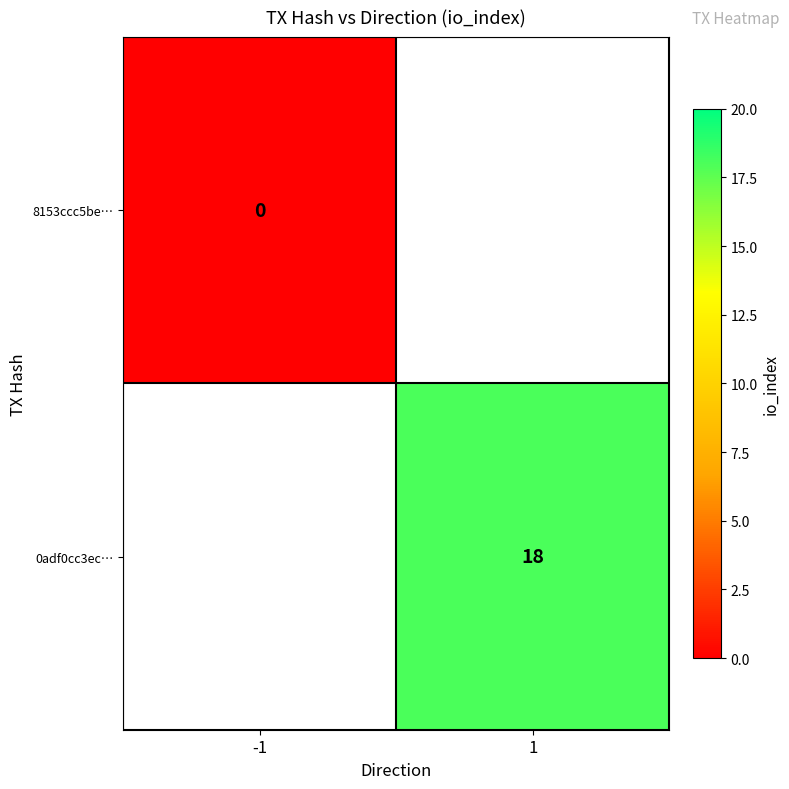

Which category has the lowest value across all series?

-1